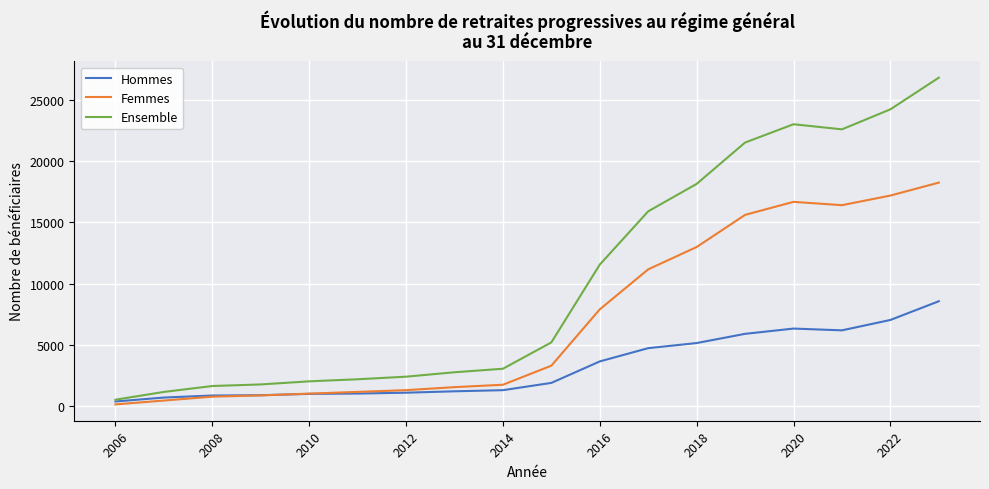

What is the maximum value for Femmes?

18255